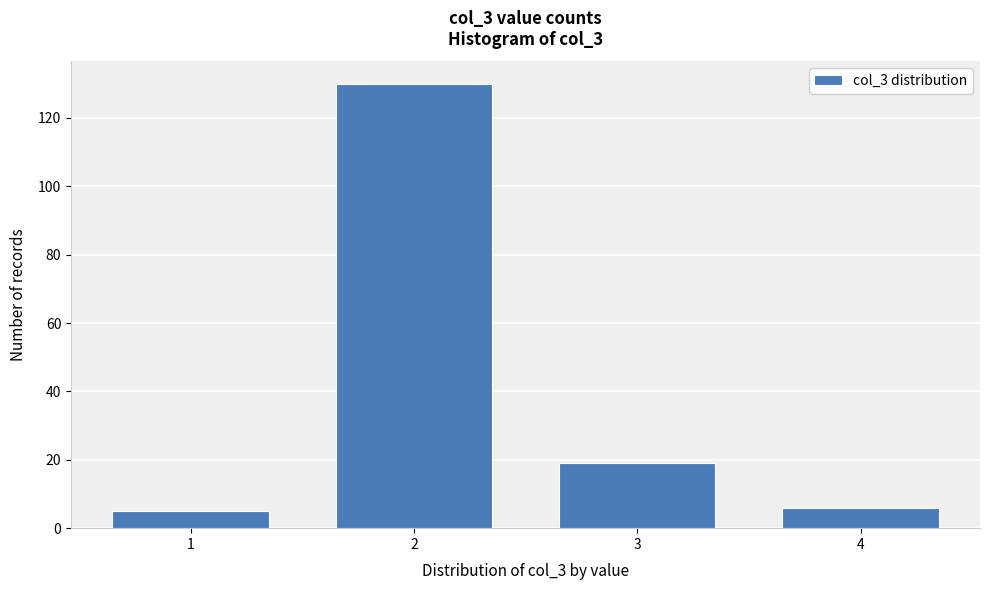

Reading left to right, list all the values displayed in this chart.

5	130	19	6